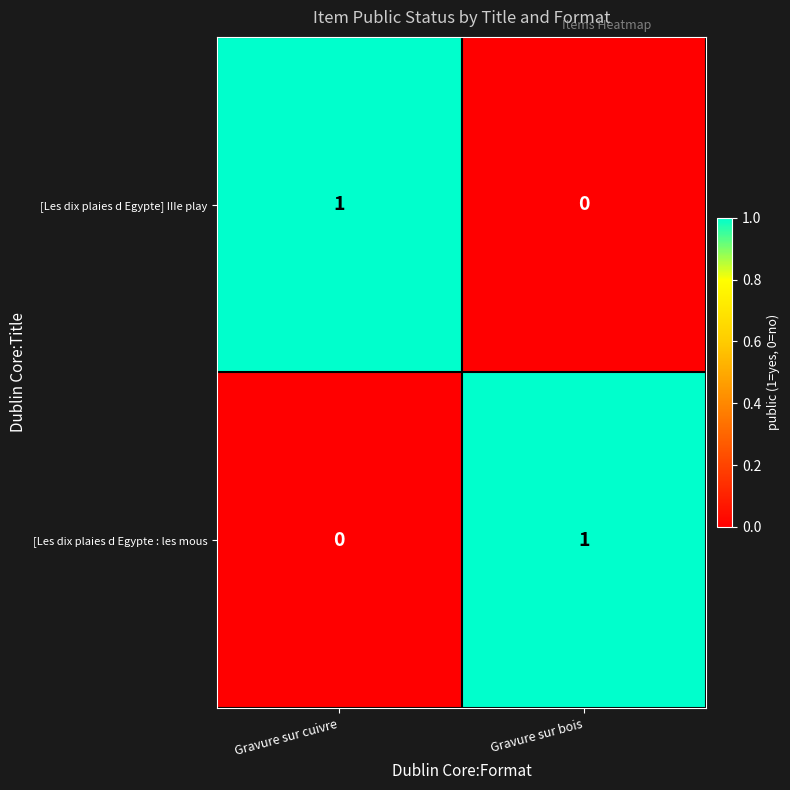

List the labels in order of [Les dix plaies d Egypte : les mous value, largest first.

Gravure sur bois, Gravure sur cuivre